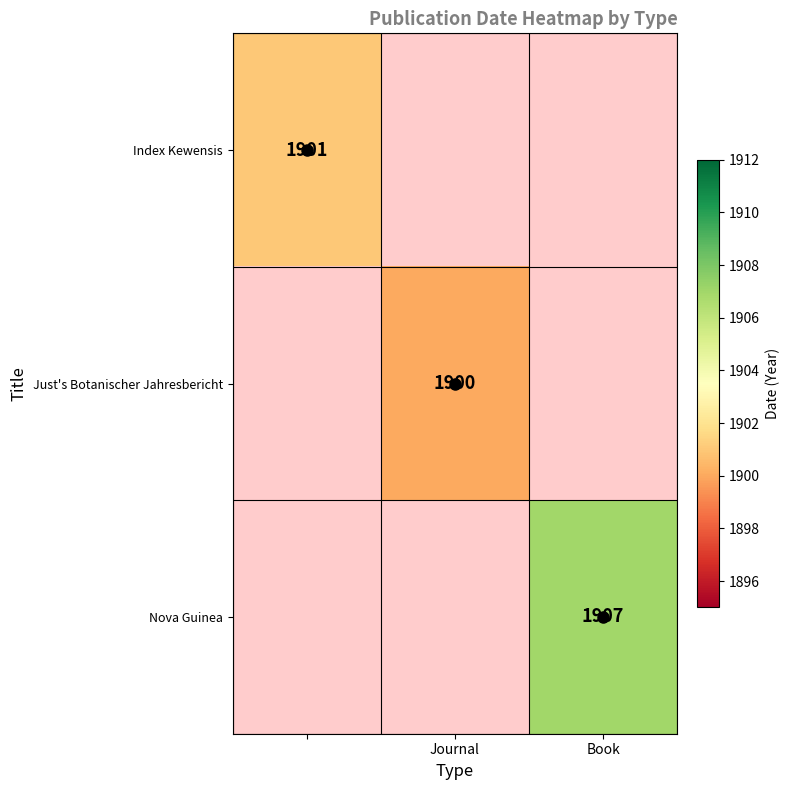

At how many categories does at least one series exceed 1904?

1